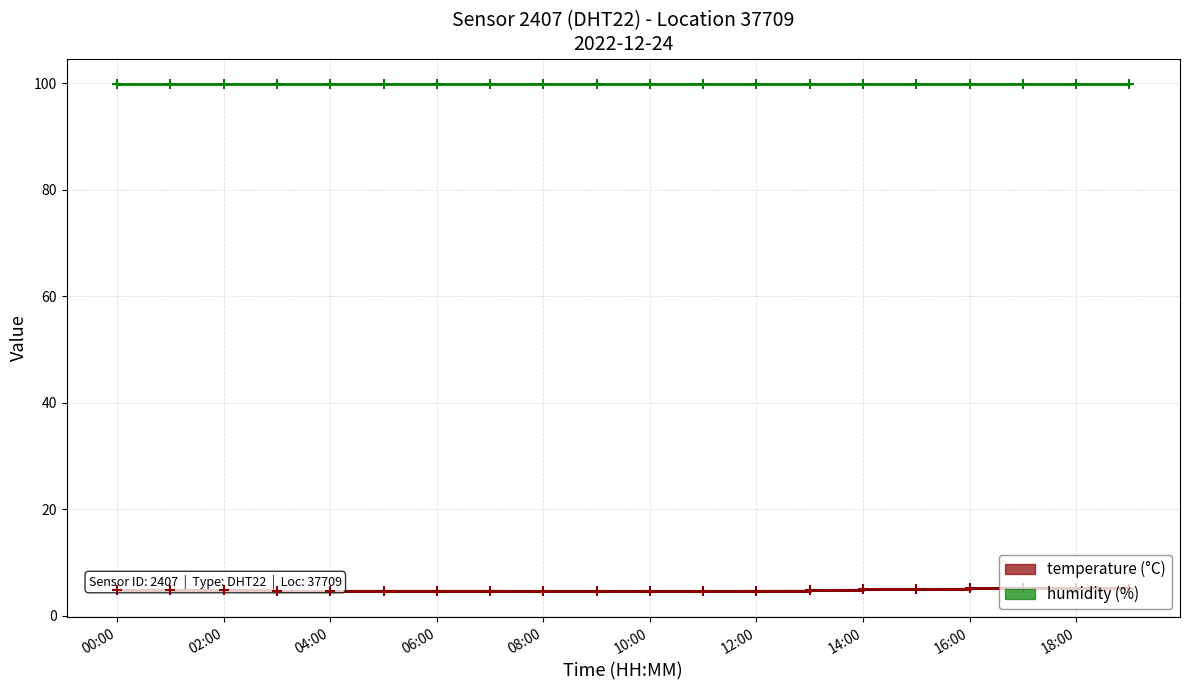

What is the total value across all series at 02:00?

104.7